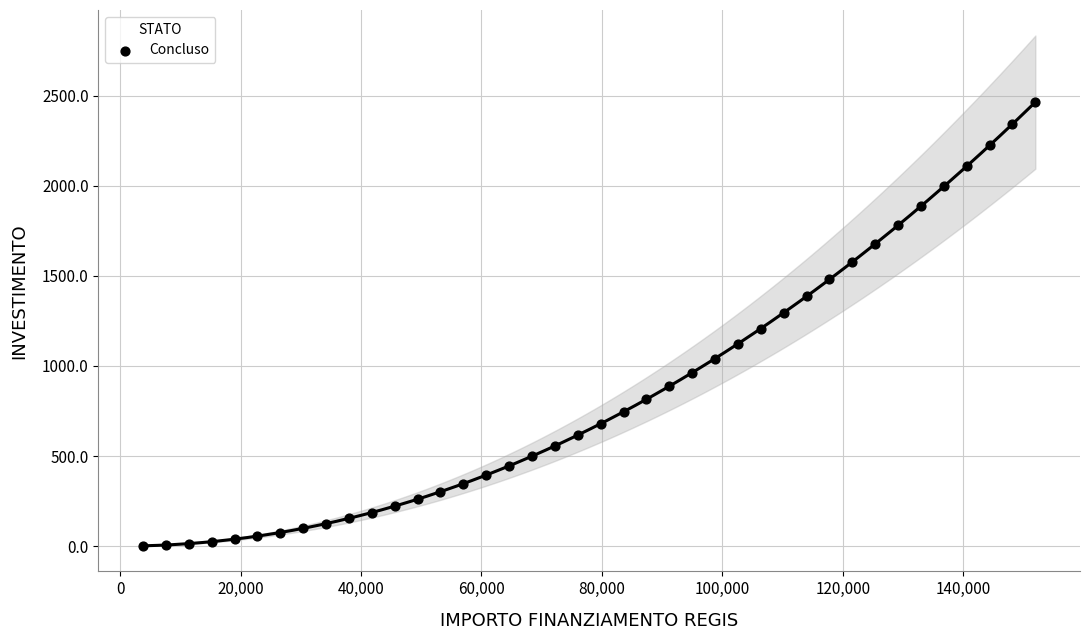

What is the range of X values (max minus min)?

148200.0